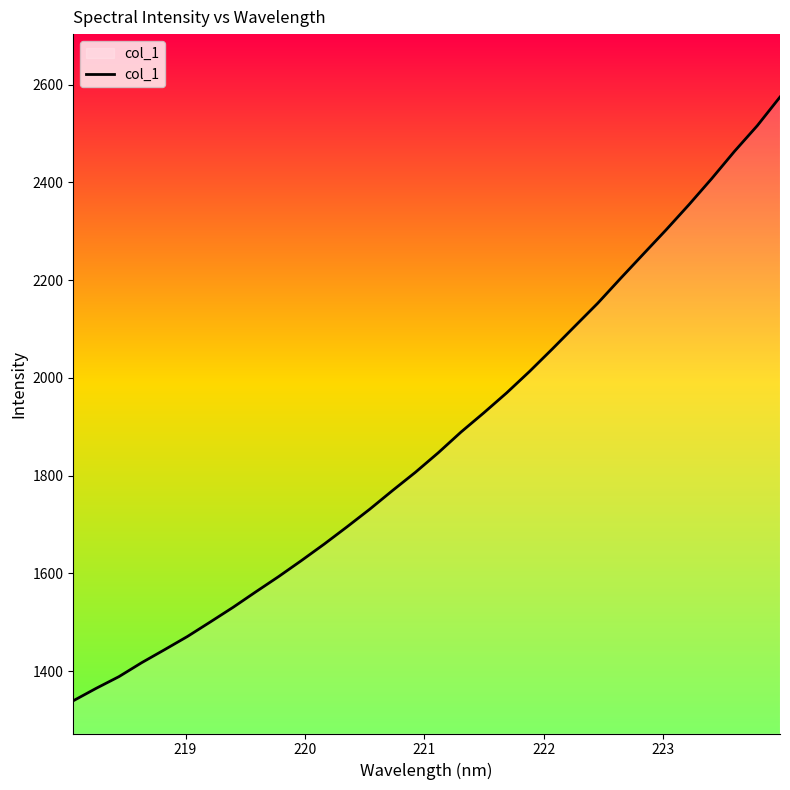

How many distinct data groups are displayed?

1